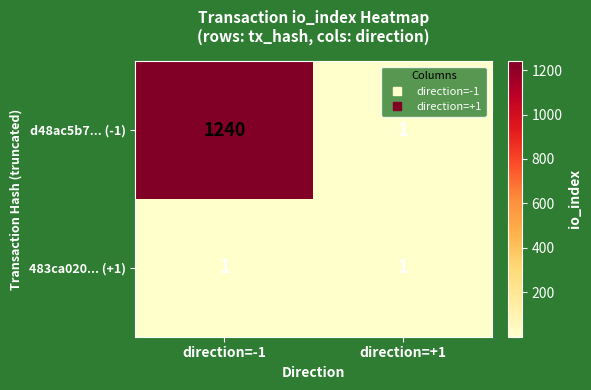

Is it true that 483ca020... (+1) equals 1 at direction=+1?

True